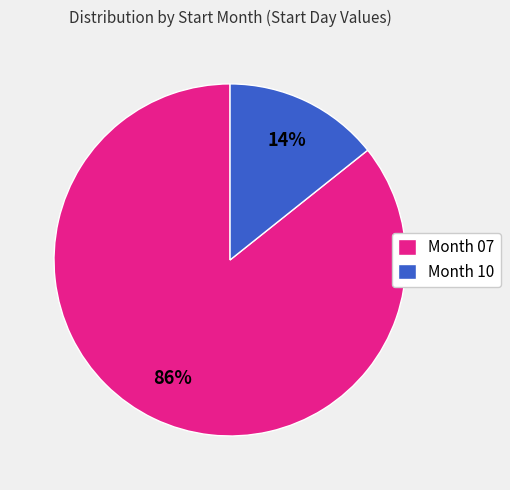

Do Month 10 and Month 07 together represent more than half of the pie?

Yes